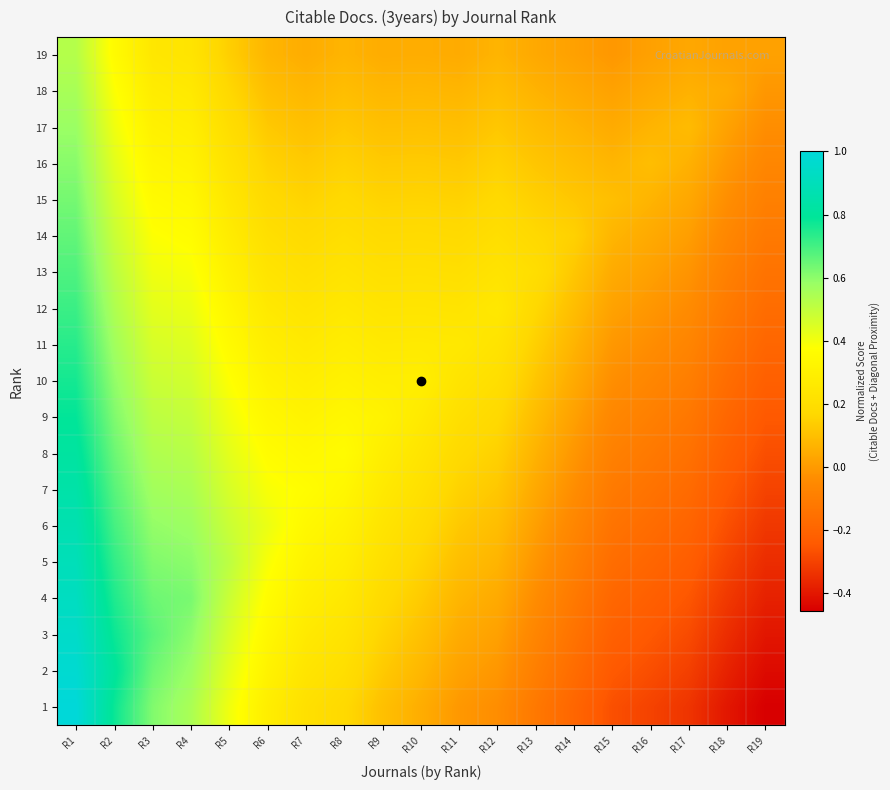

Which has a higher value, R8 or R3?

R3